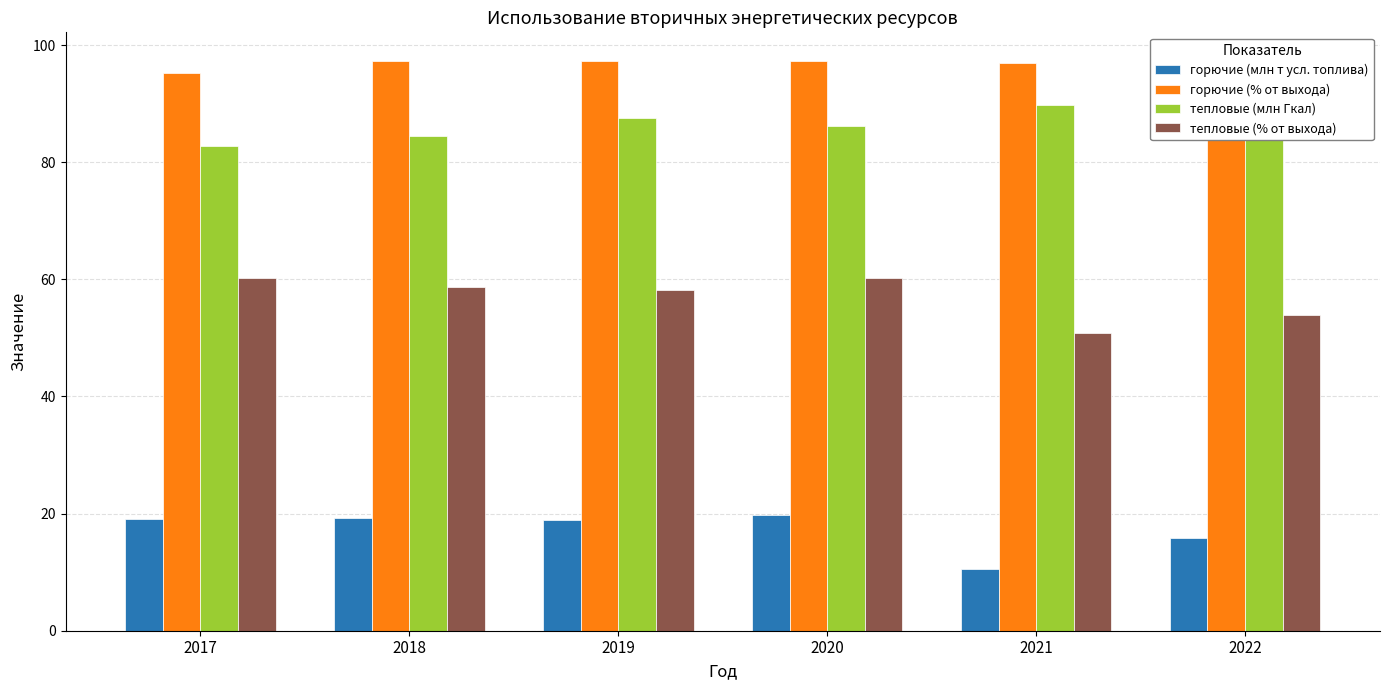

Is it true that горючие (% от выхода) equals 97.3 at 2018?

True